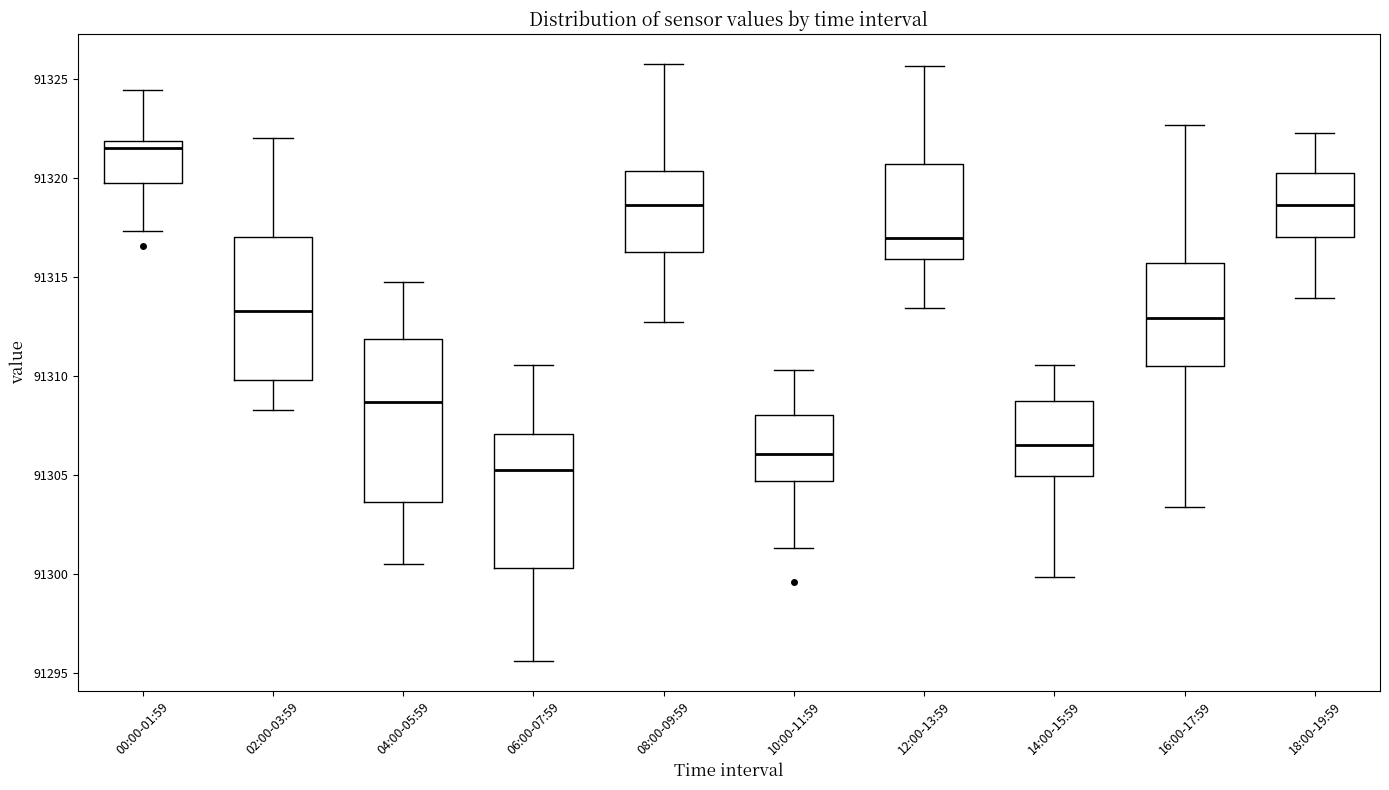

Which box's median line is the highest?

00:00-01:59